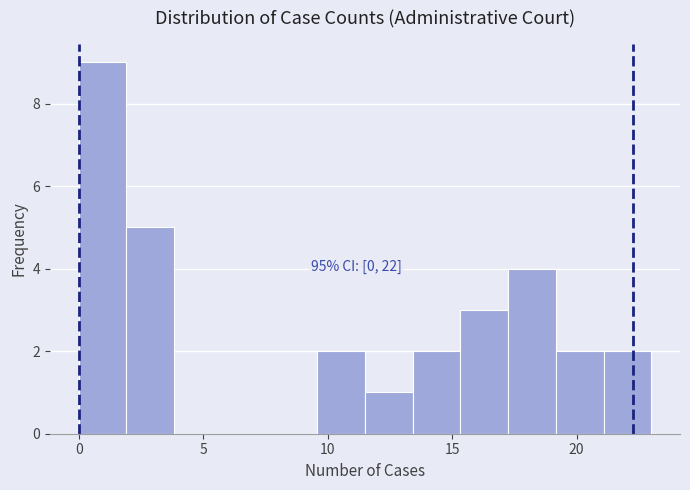

Around what value on the x-axis is the tallest bar? Give the approximate position of its centre, as read against the axis.

1.0